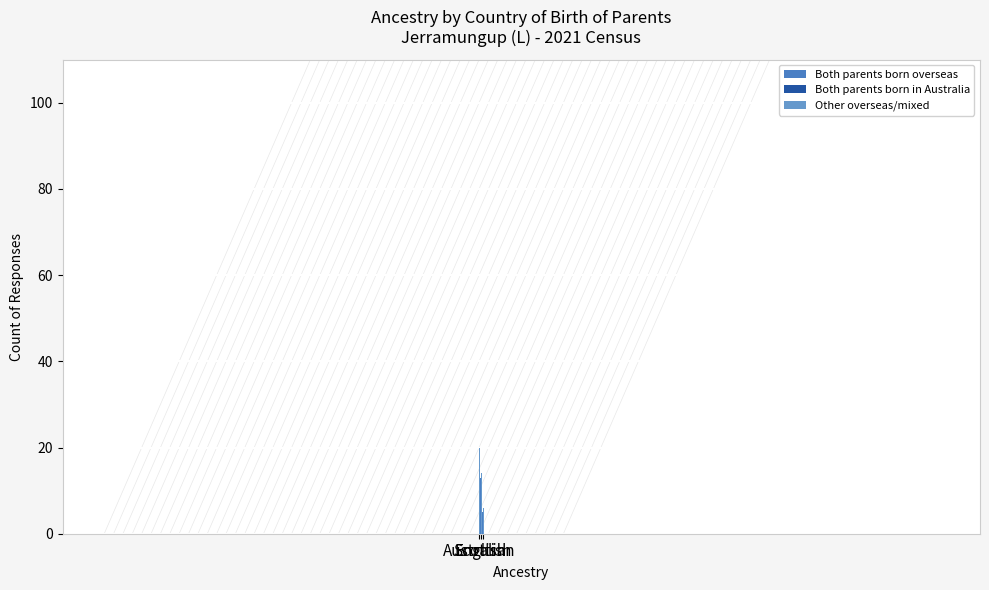

What is the average value of the Both parents born overseas series?

6